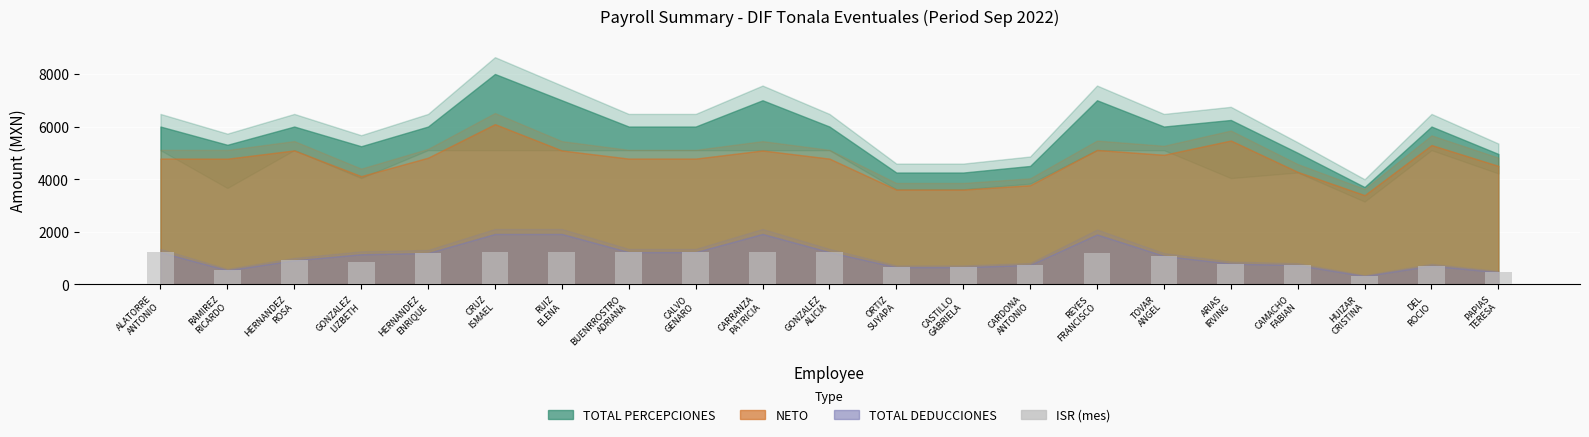

What is the value of the 16th bar from the left?

1076.5